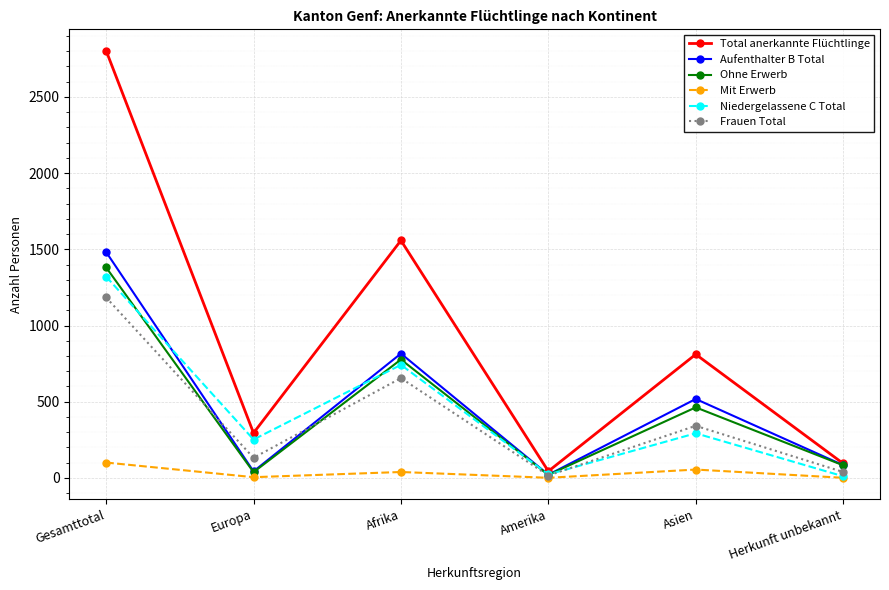

True or false: Niedergelassene C Total and Ohne Erwerb intersect in this chart.

True